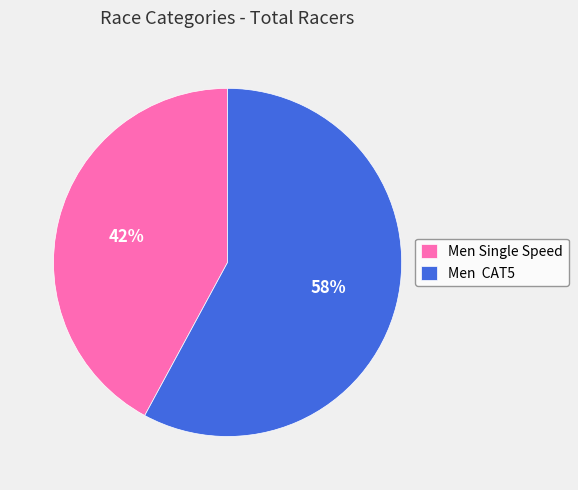

The Men Single Speed slice represents 42% of the pie. True or false?

True